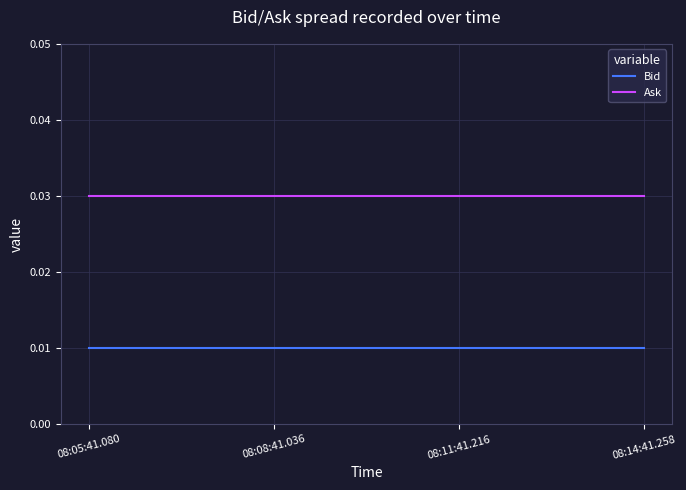

At 08:05:41.080, list the series in order from smallest to largest.

Bid, Ask